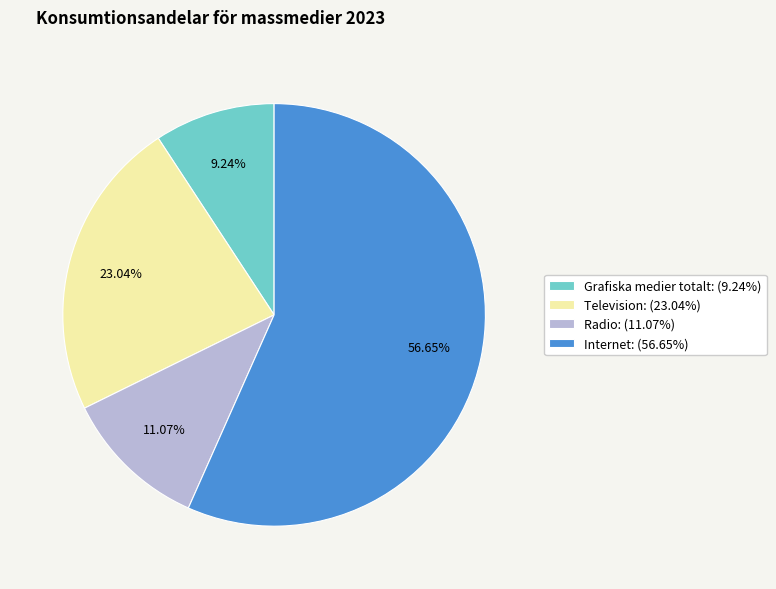

To the nearest percent, what portion does Internet represent?

57%